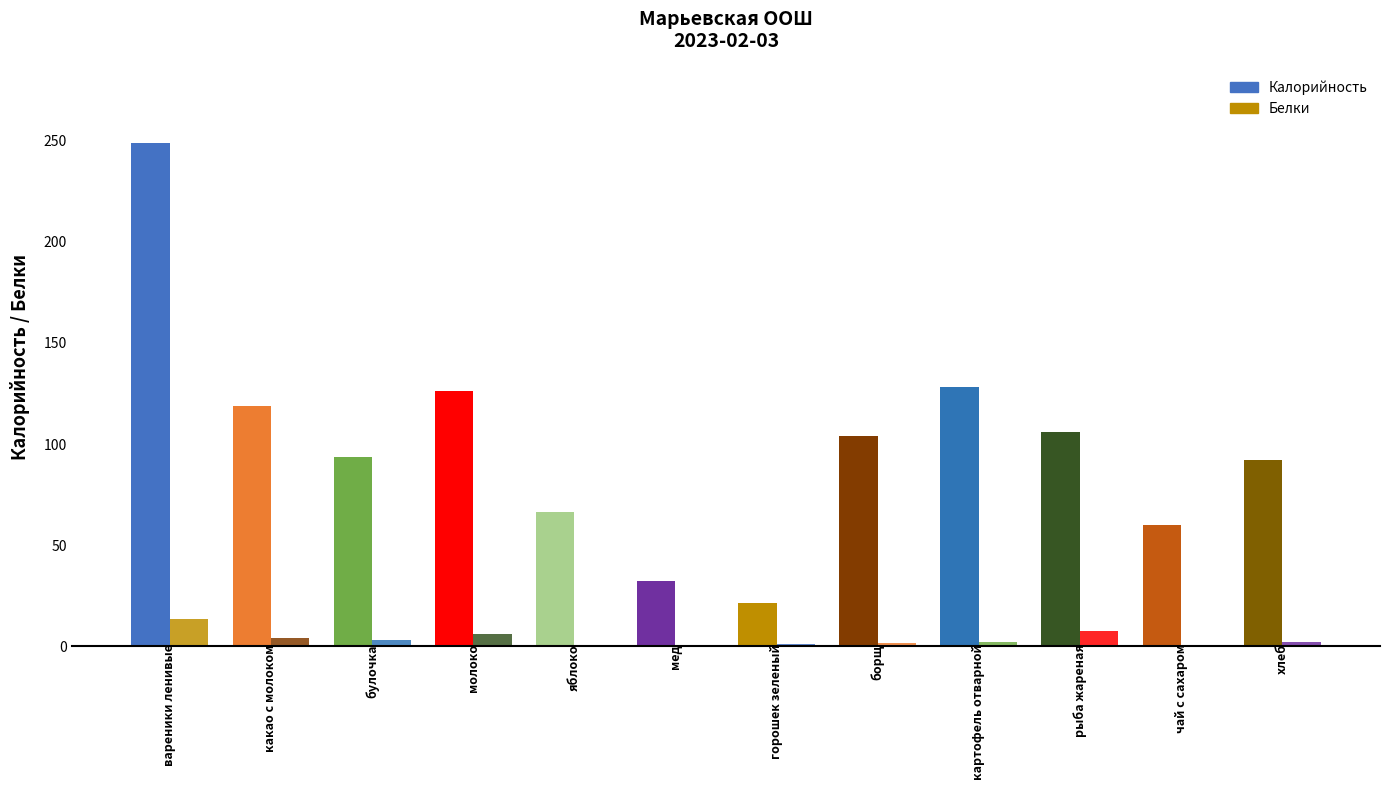

Does the chart contain stacked bars?

No